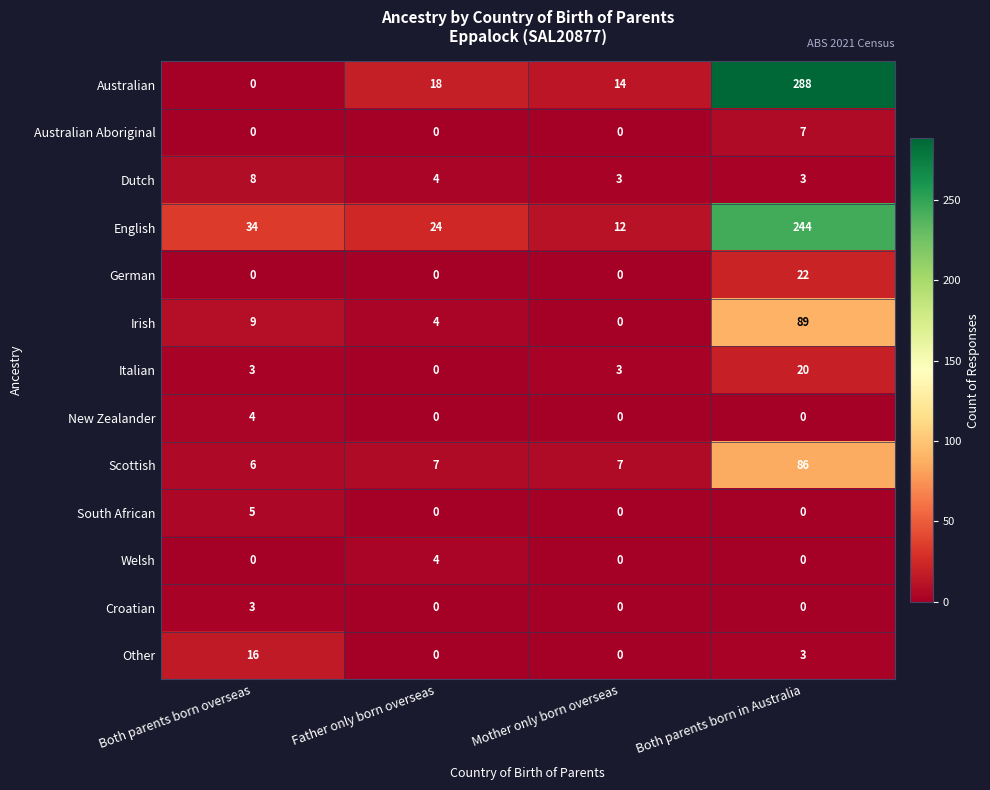

What is the spread (max minus min) of values at Father only born overseas?

24